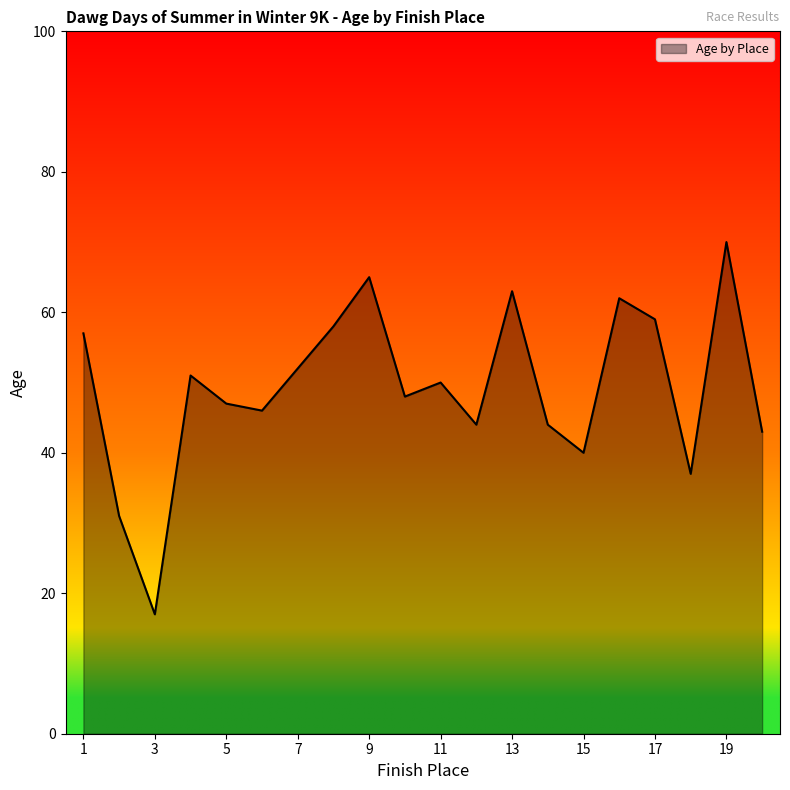

What is the difference between the maximum and minimum values?

53